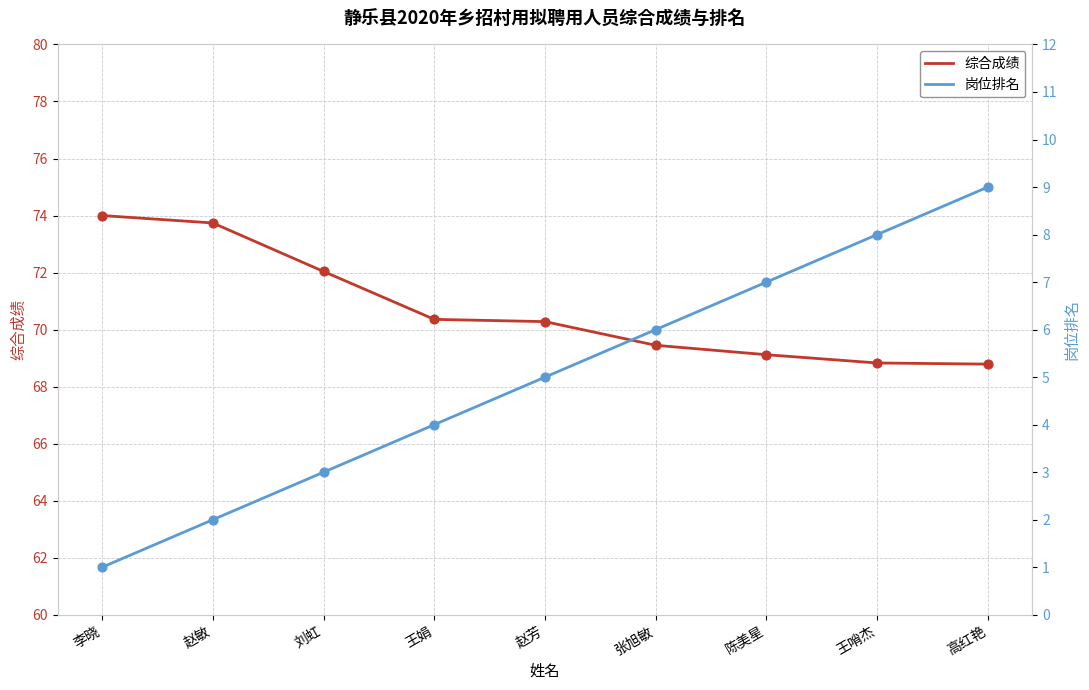

Which series contains the lowest Y value?

岗位排名